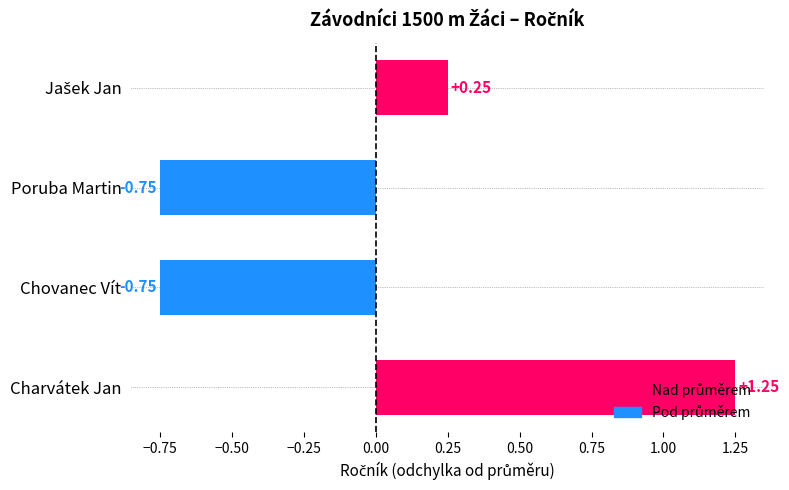

How many values are between 0 and 1?

1